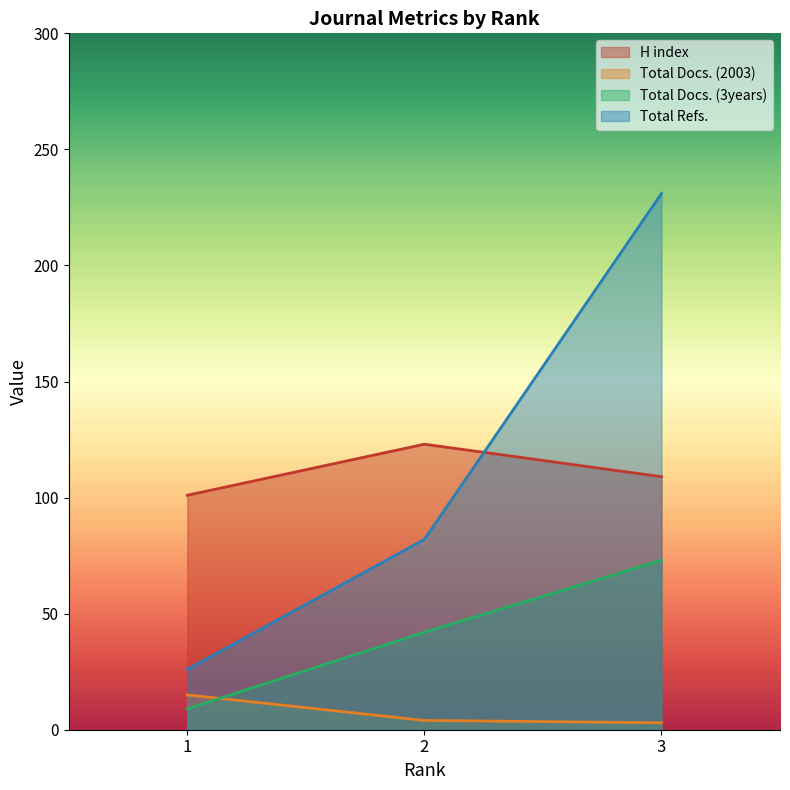

Which category has the lowest value in the Total Docs. (2003) series?

3